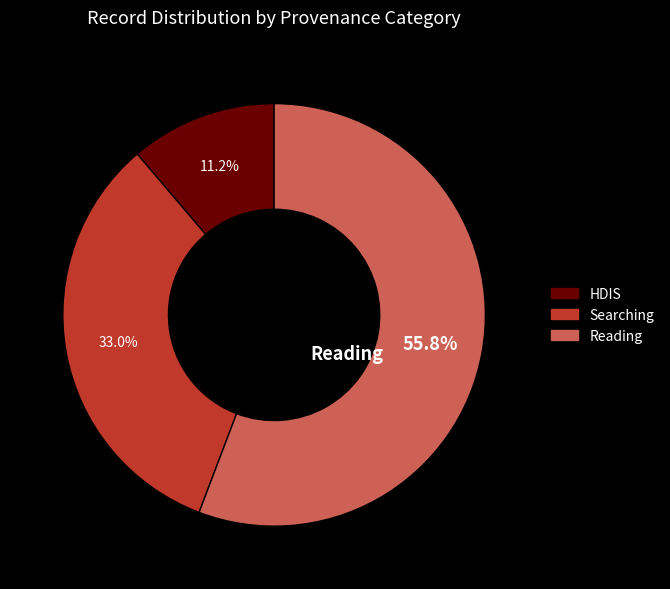

Between Reading and HDIS, which is larger?

Reading